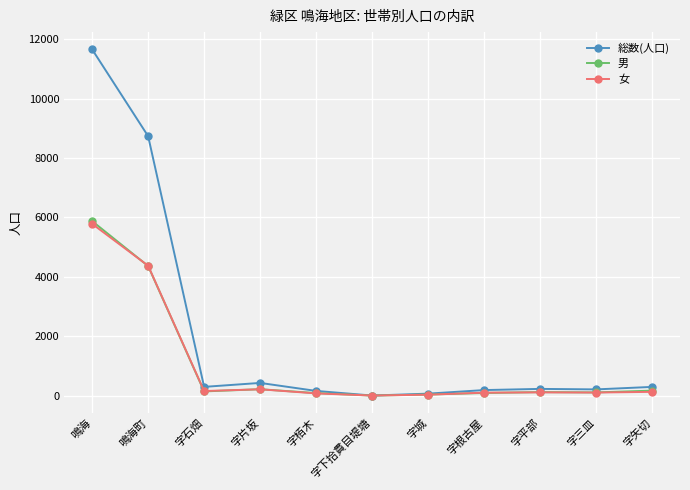

What is the difference between the maximum and minimum values in the 総数(人口) series?

11658